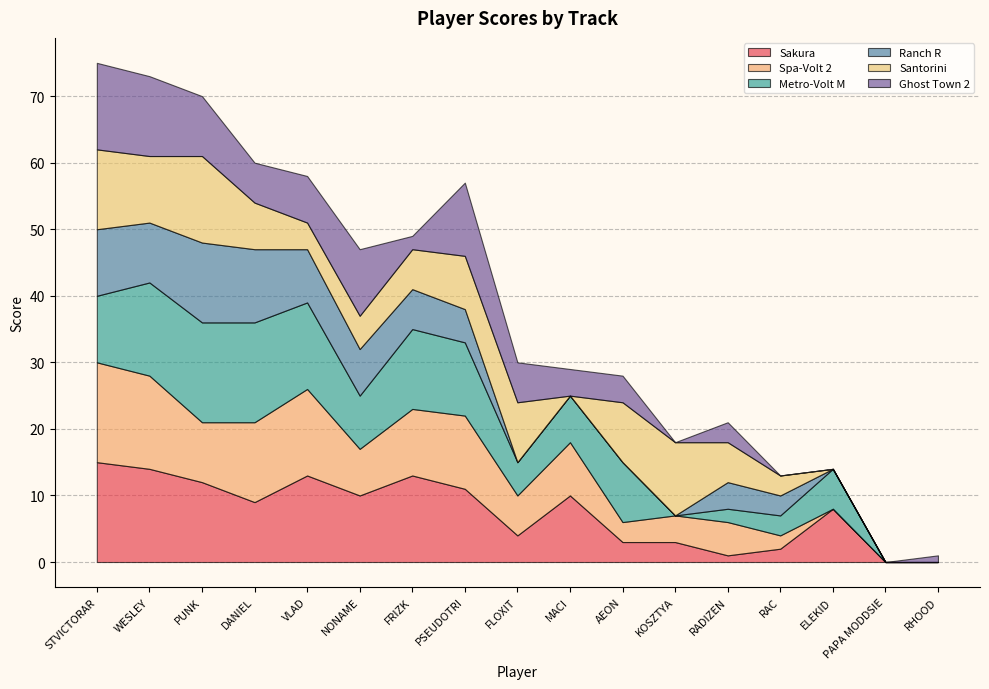

True or false: Ranch R has more than 0 interior local peaks.

True